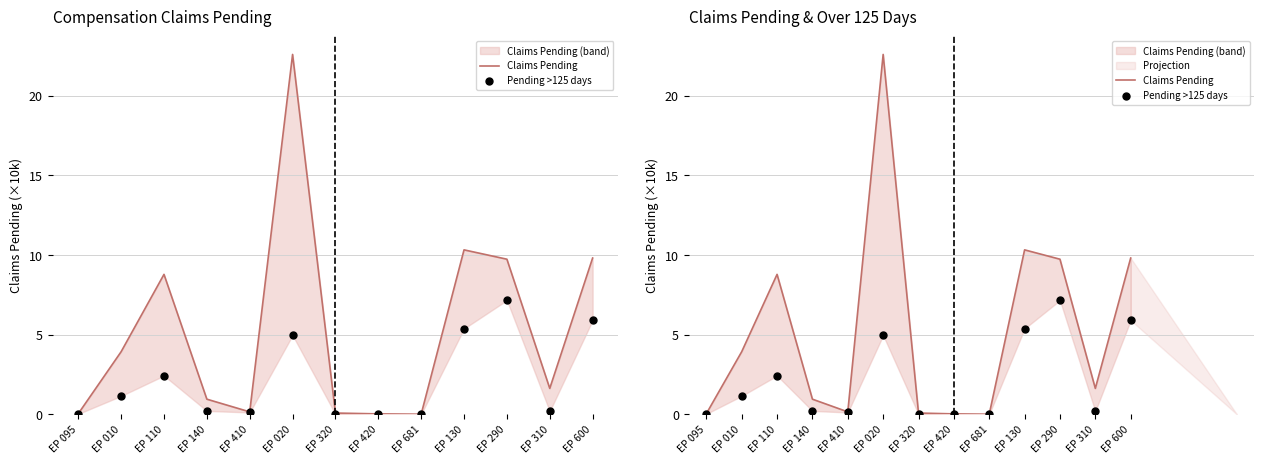

At how many categories does at least one series exceed 20?

1